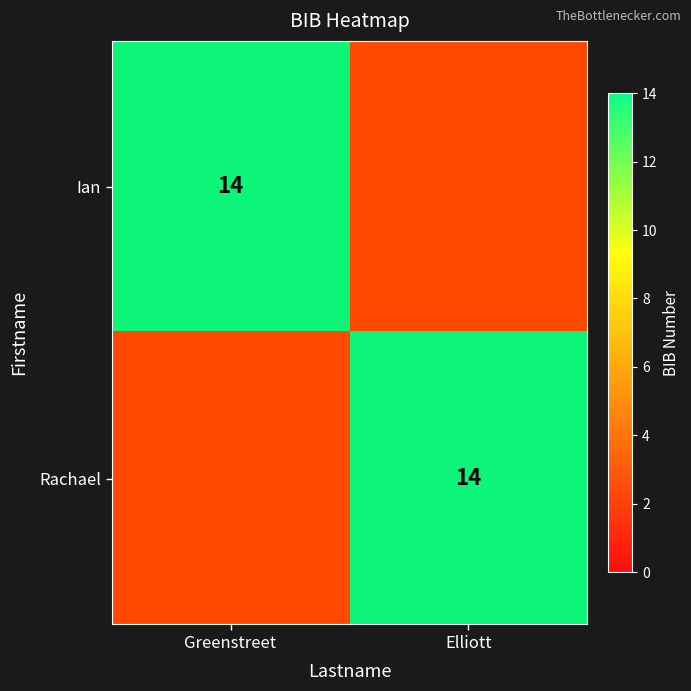

What is the average value of the Ian series?

7